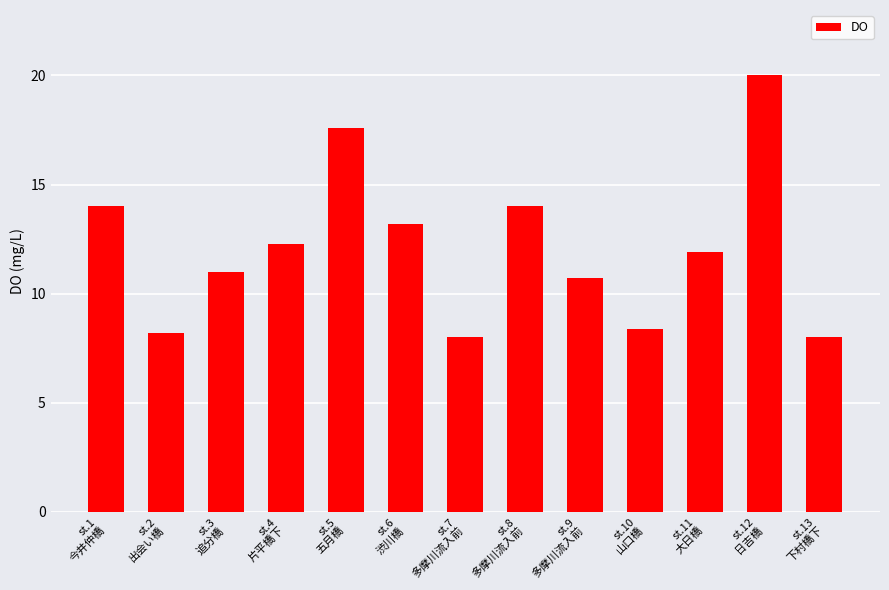

How many series are shown in this chart?

1